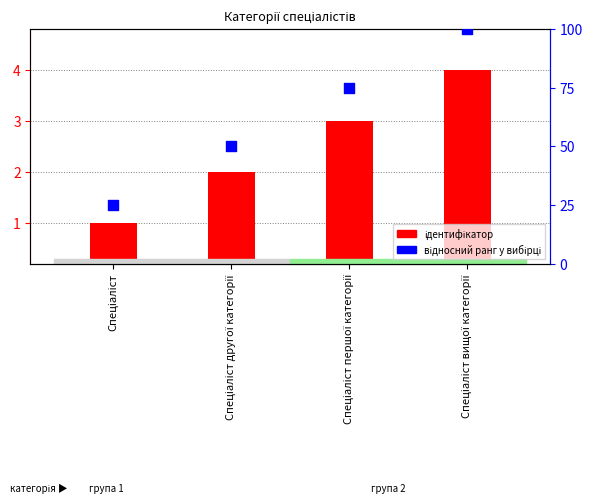

Is the value of Відносний ранг (%) at Спеціаліст greater than the value of Ідентифікатор (значення) at Спеціаліст?

Yes